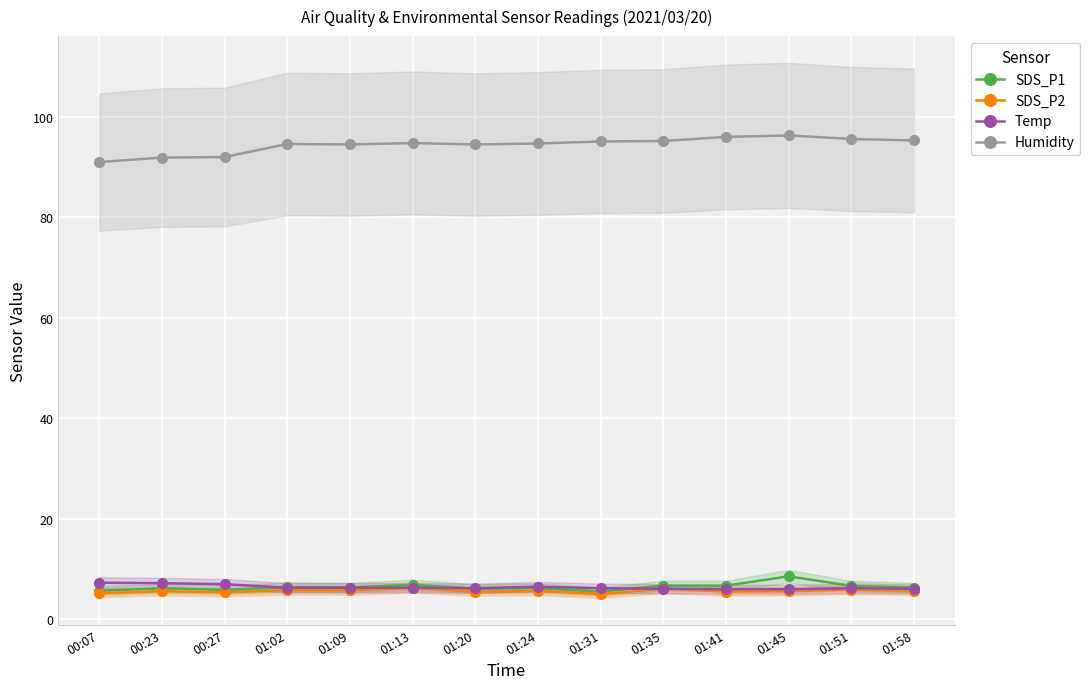

How many values in the Humidity series are below 94?

3